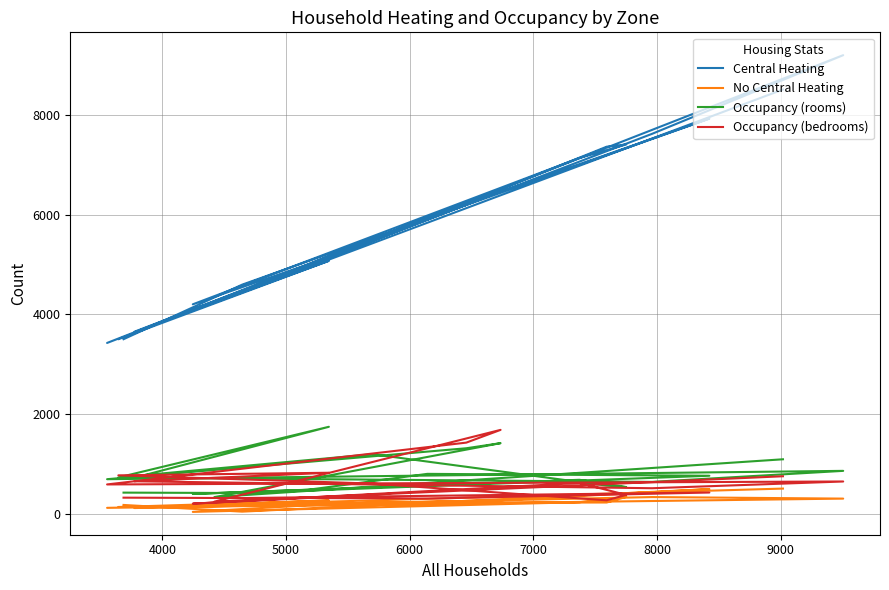

What is the difference between the maximum and minimum values in the Occupancy (bedrooms) series?

1478